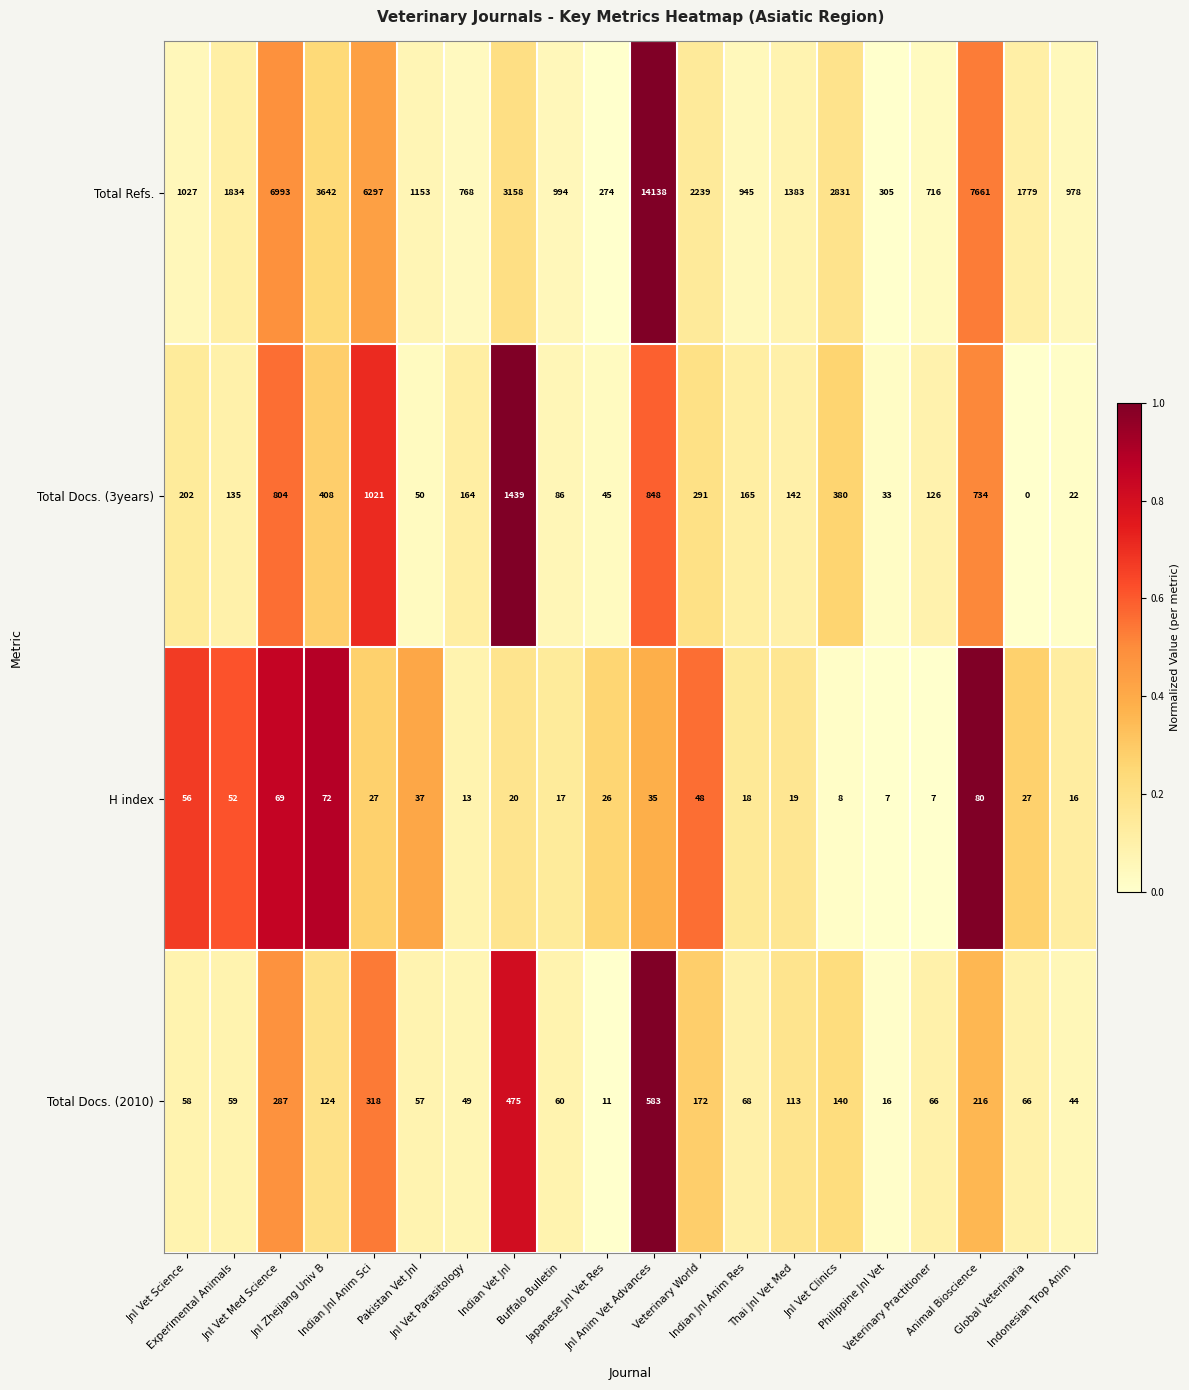

At how many categories does at least one series exceed 0?

20